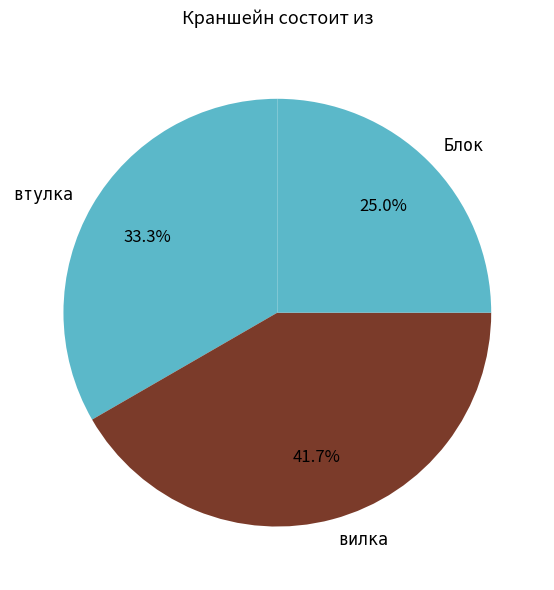

Does втулка account for over 50% of the chart?

No